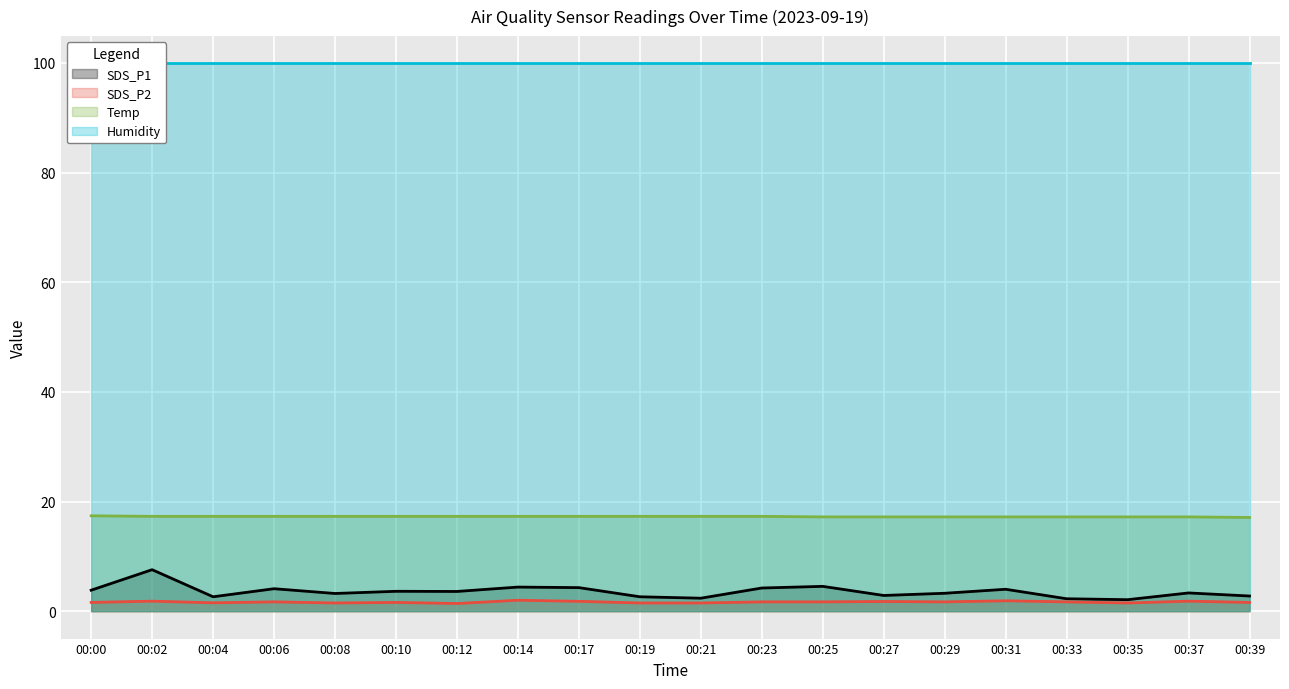

At which category is the sum across all series the highest?

00:02